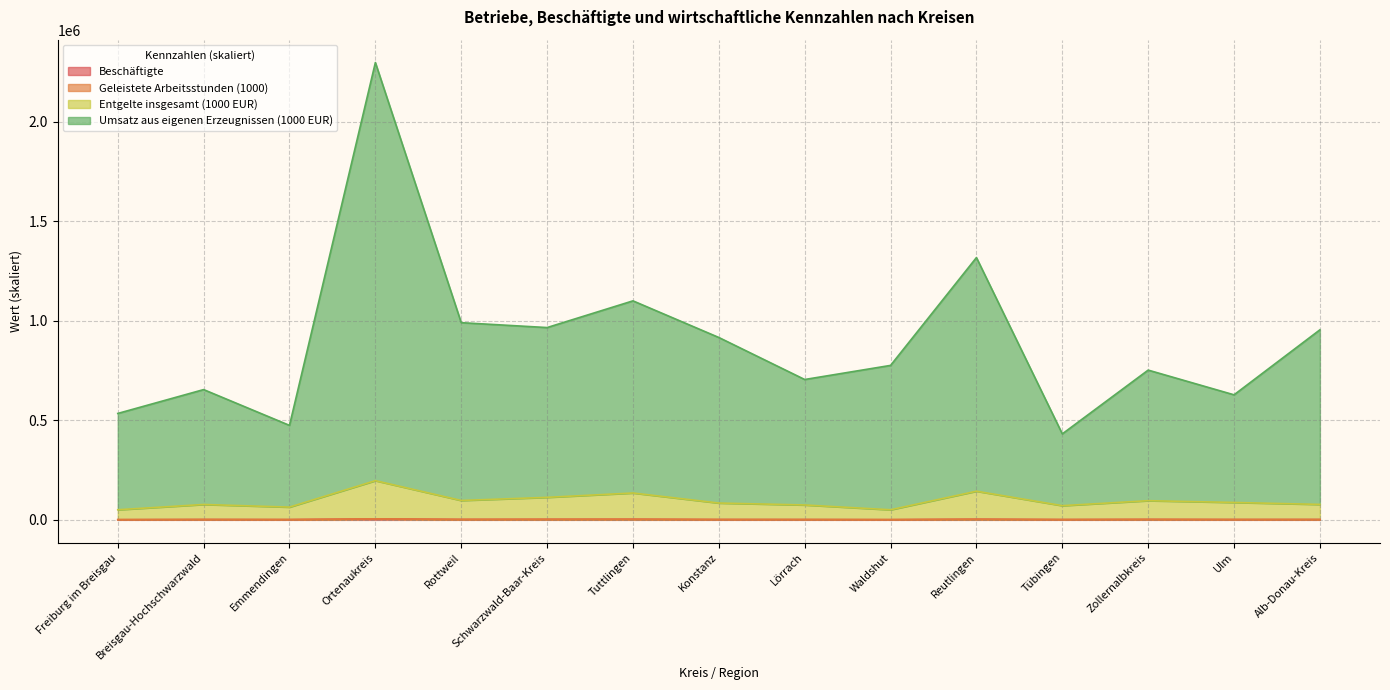

True or false: Umsatz aus eigenen Erzeugnissen (1000 EUR) has a value of 1317318.3 at Reutlingen.

True